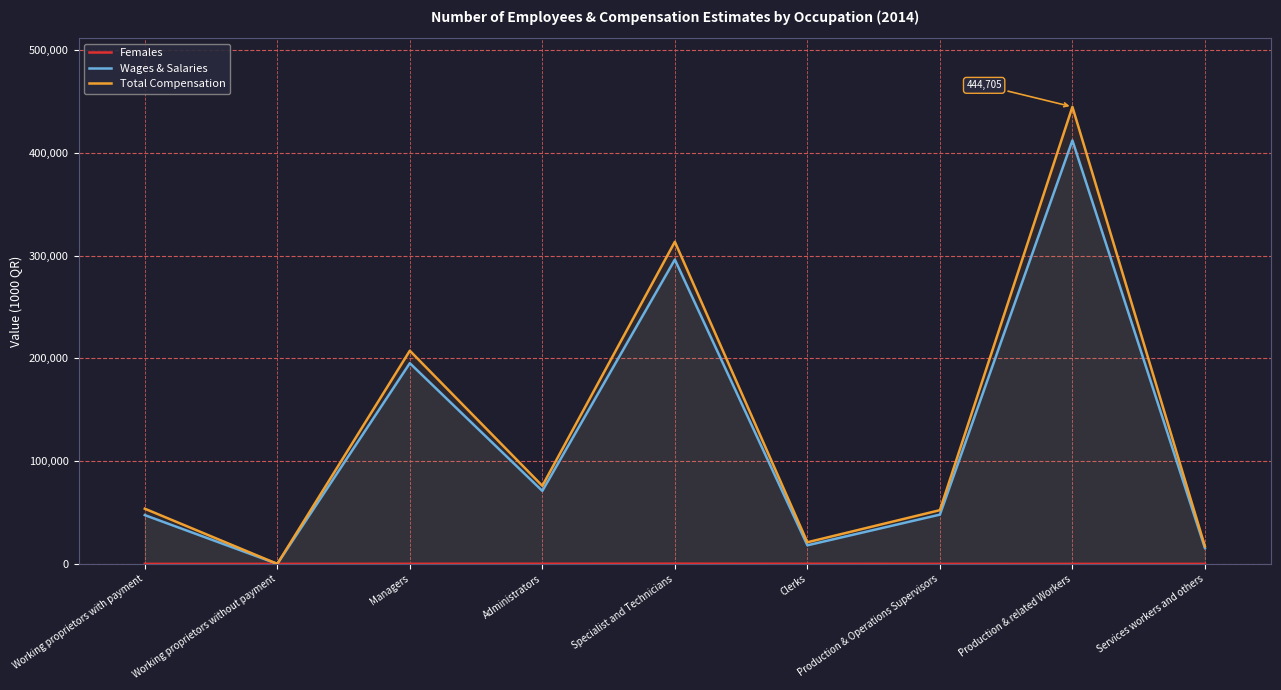

Between Managers and Administrators, which is larger?

Administrators